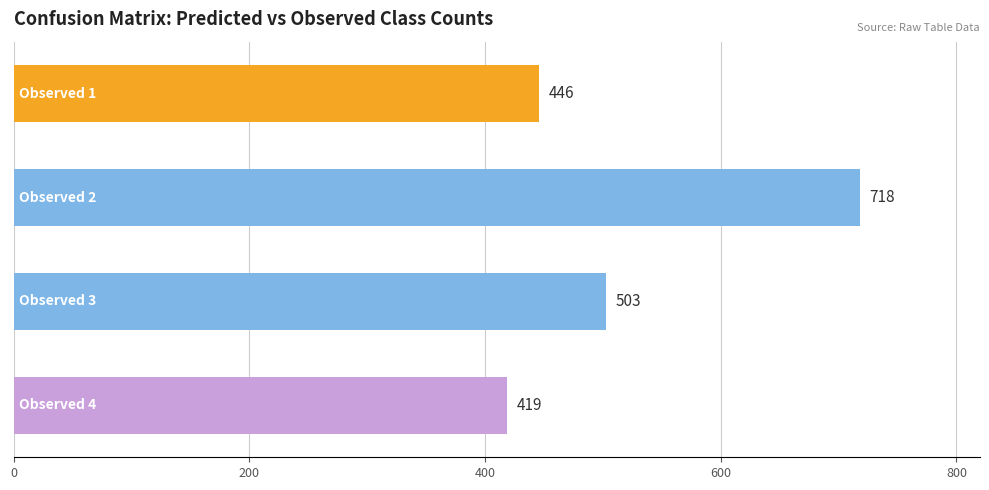

What is the maximum value shown in the chart?

718